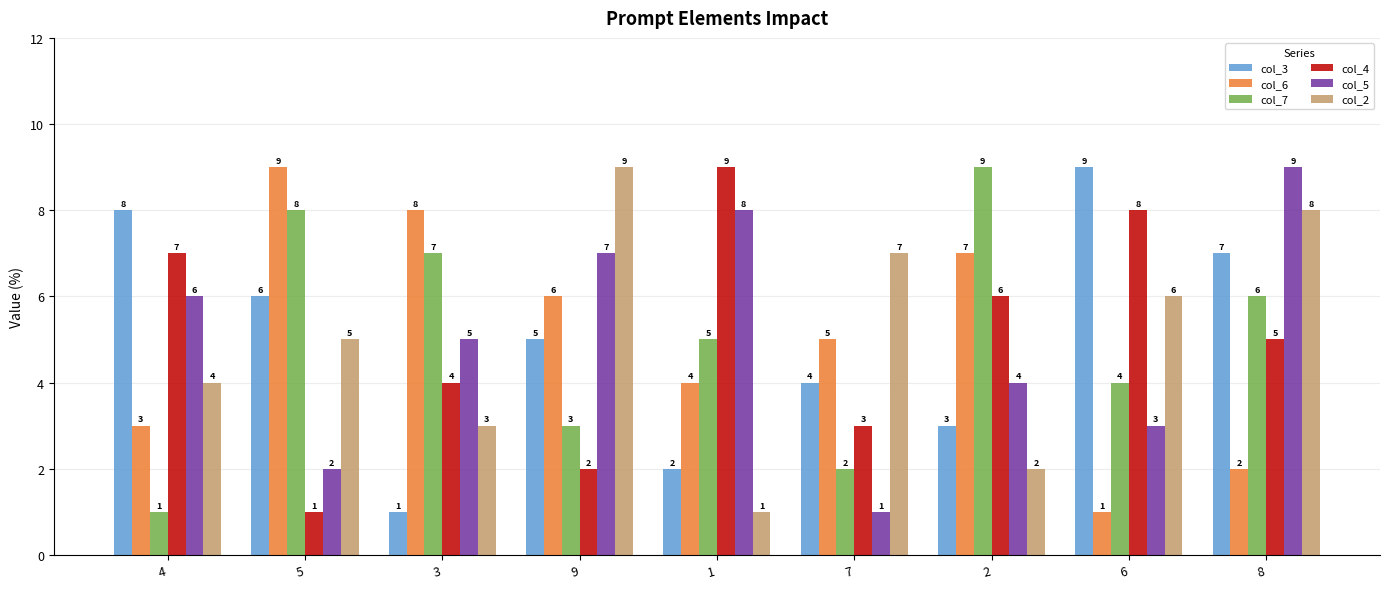

What is the greatest value displayed?

9